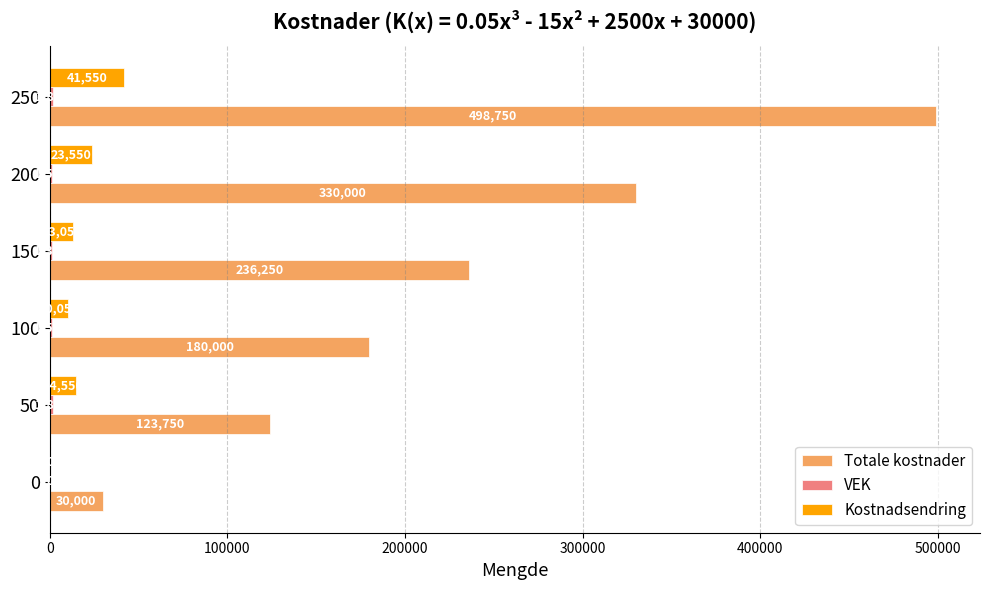

Which series has the largest total across all categories?

Totale kostnader